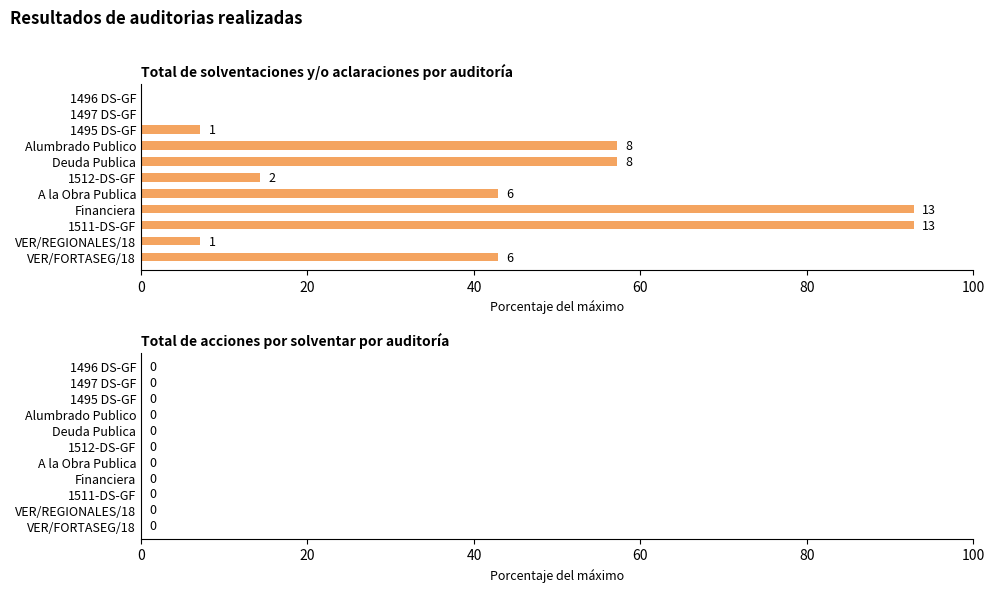

Are the bars horizontal?

Yes